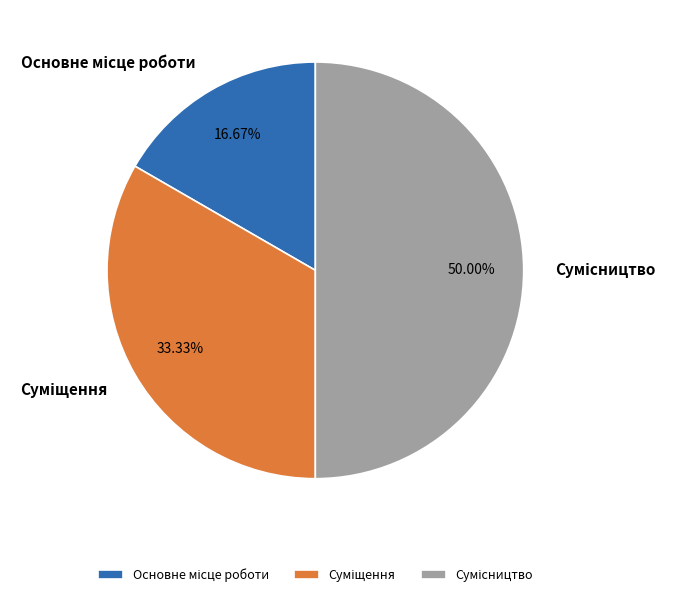

How many slices are in this pie chart?

3